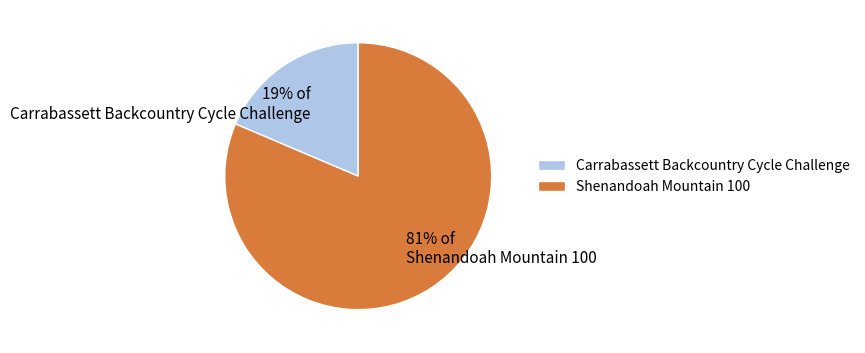

Which has a higher value, Shenandoah Mountain 100 or Carrabassett Backcountry Cycle Challenge?

Shenandoah Mountain 100